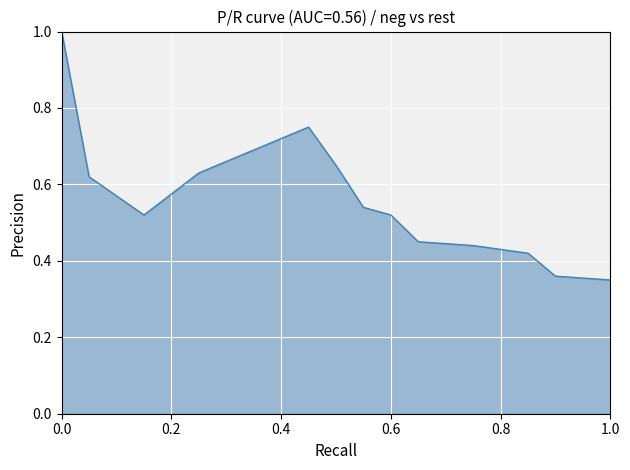

What is the maximum value shown in the chart?

1.0